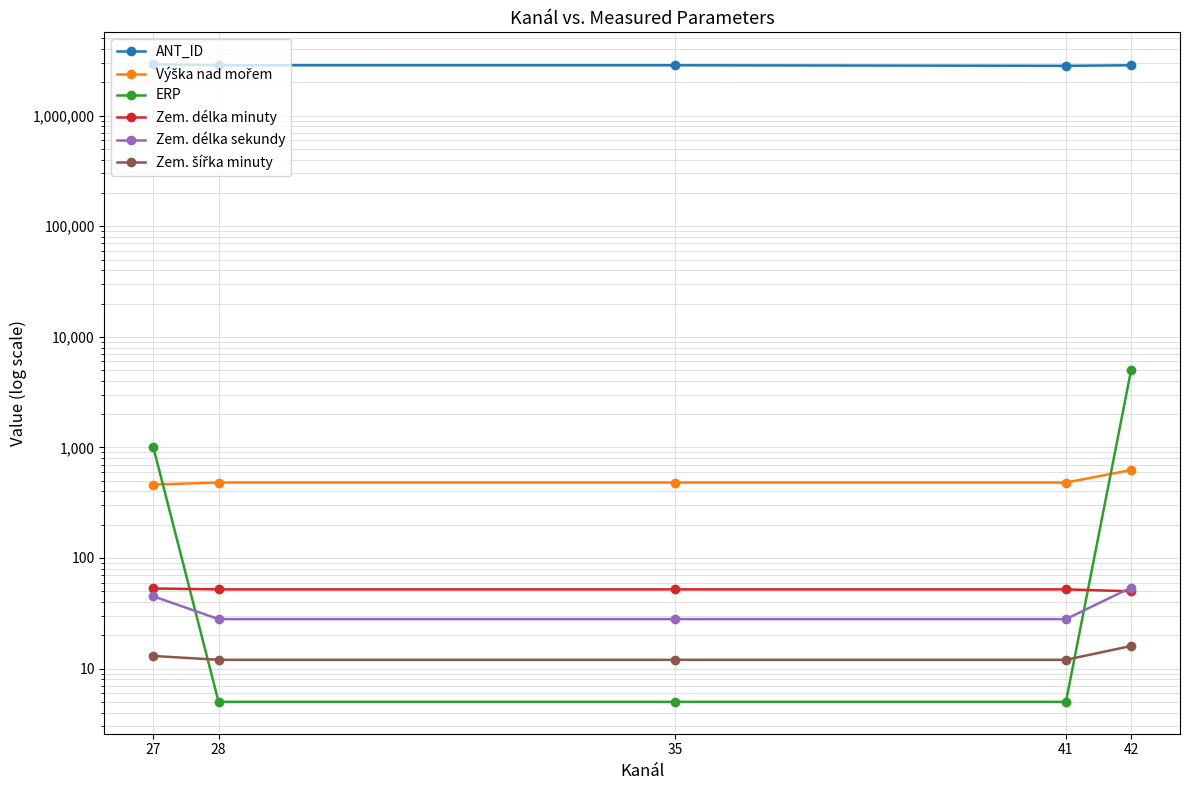

Count the number of data series in this chart.

6